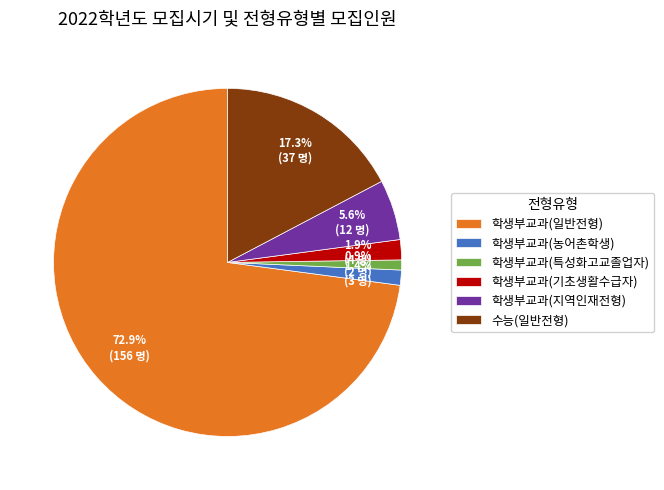

To the nearest percent, what portion does 학생부교과(일반전형) represent?

73%